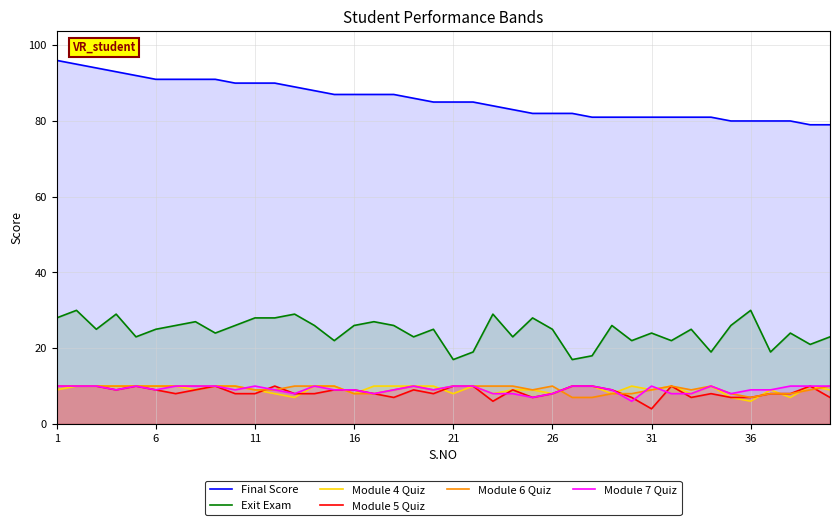

Rank the series by their maximum value, from lowest to highest.

Module 4 Quiz, Module 5 Quiz, Module 6 Quiz, Module 7 Quiz, Exit Exam, Final Score